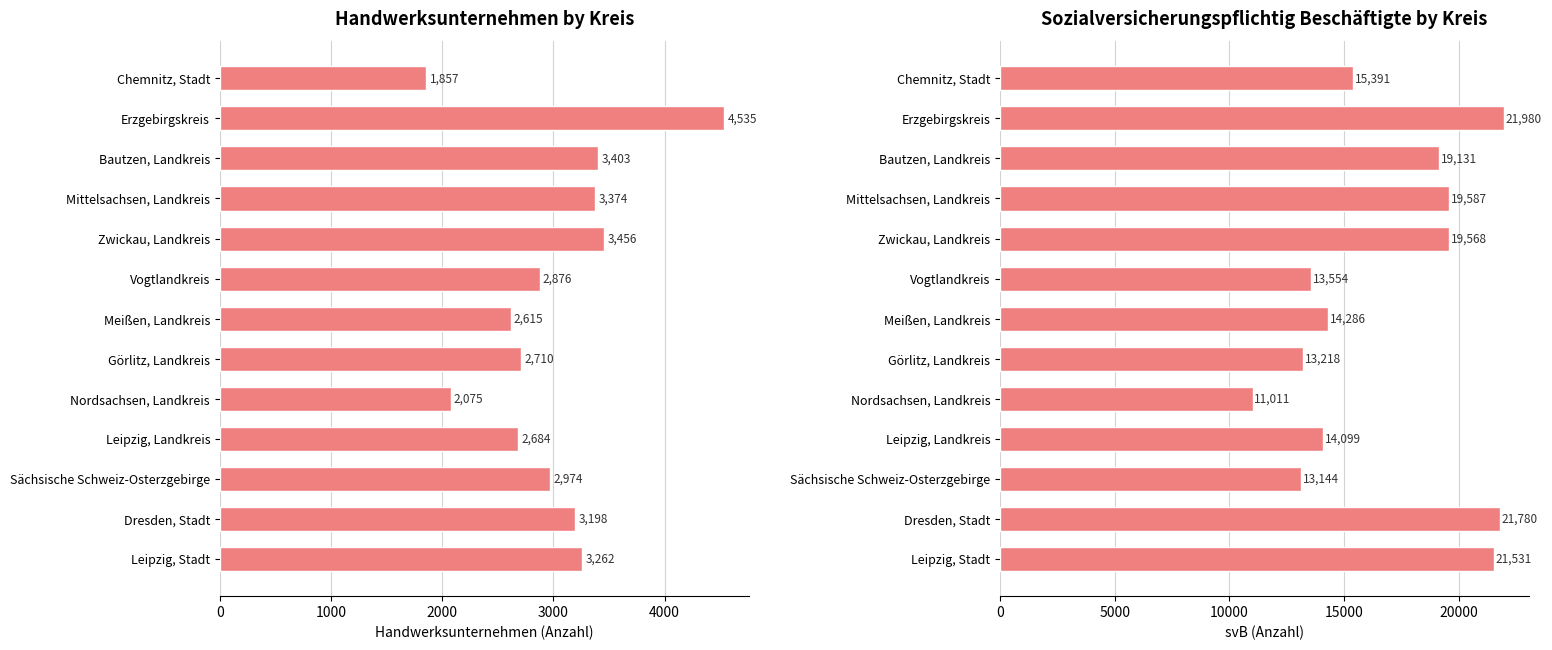

How many data points in Handwerksunternehmen (Anzahl) are less than 2974?

6